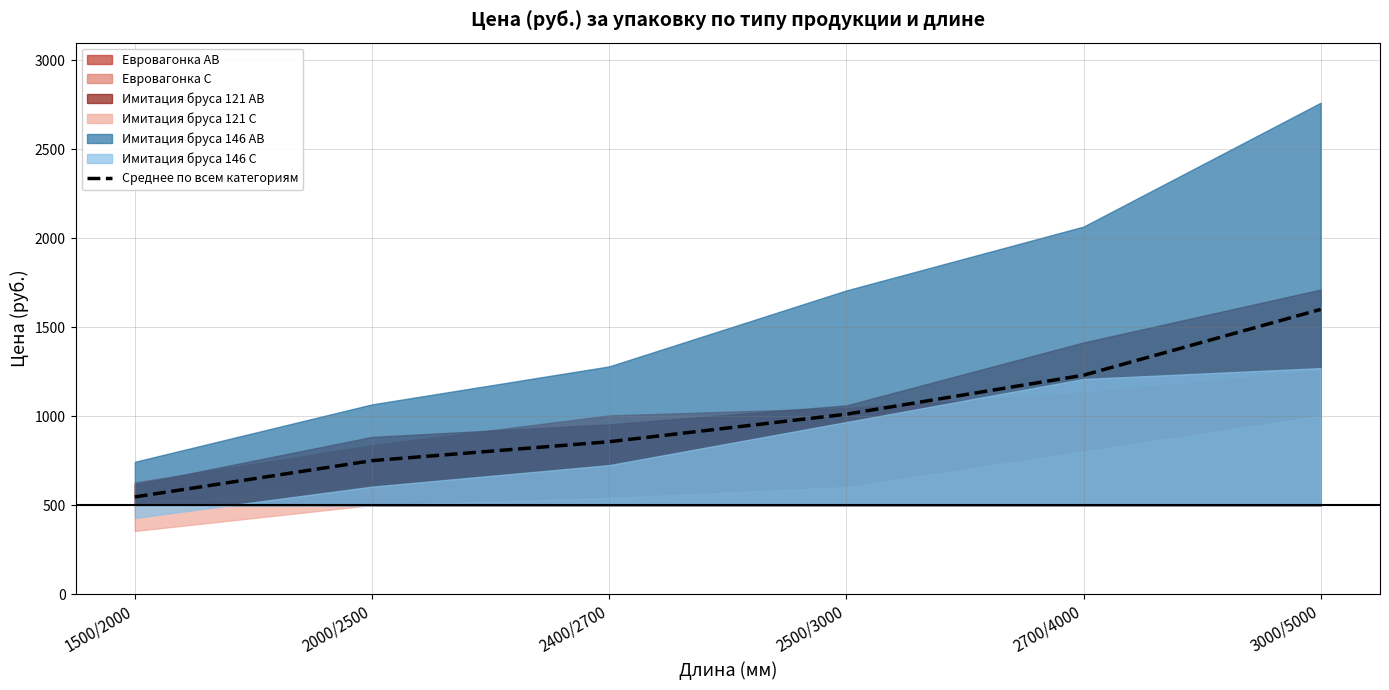

What is the average value?

1000.0